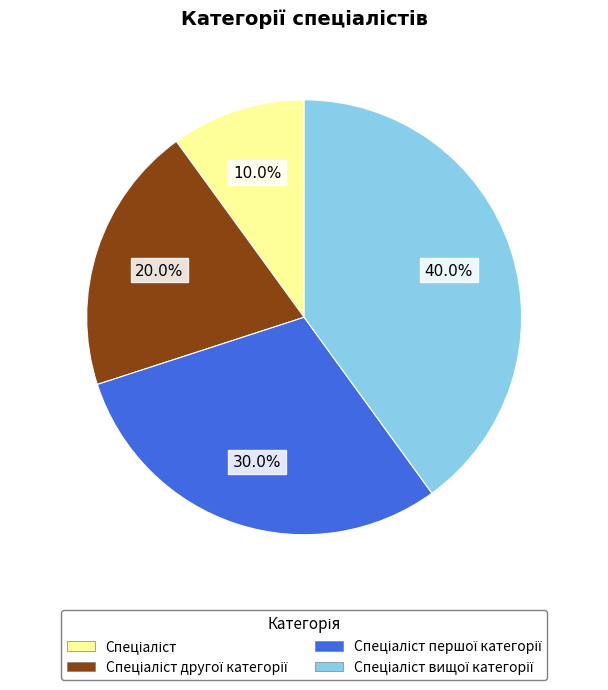

Does any single category account for the majority?

No